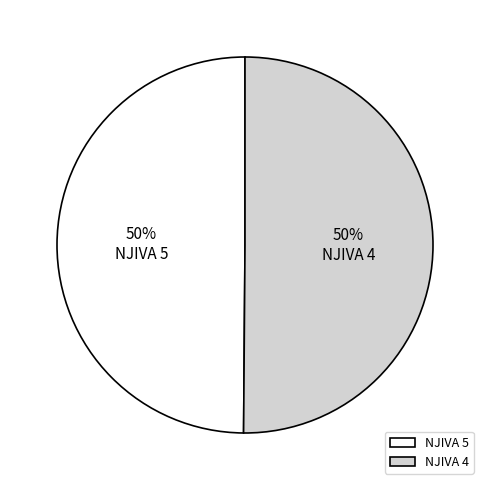

What is the ratio of the value at NJIVA 5 to the value at NJIVA 4?

1.0